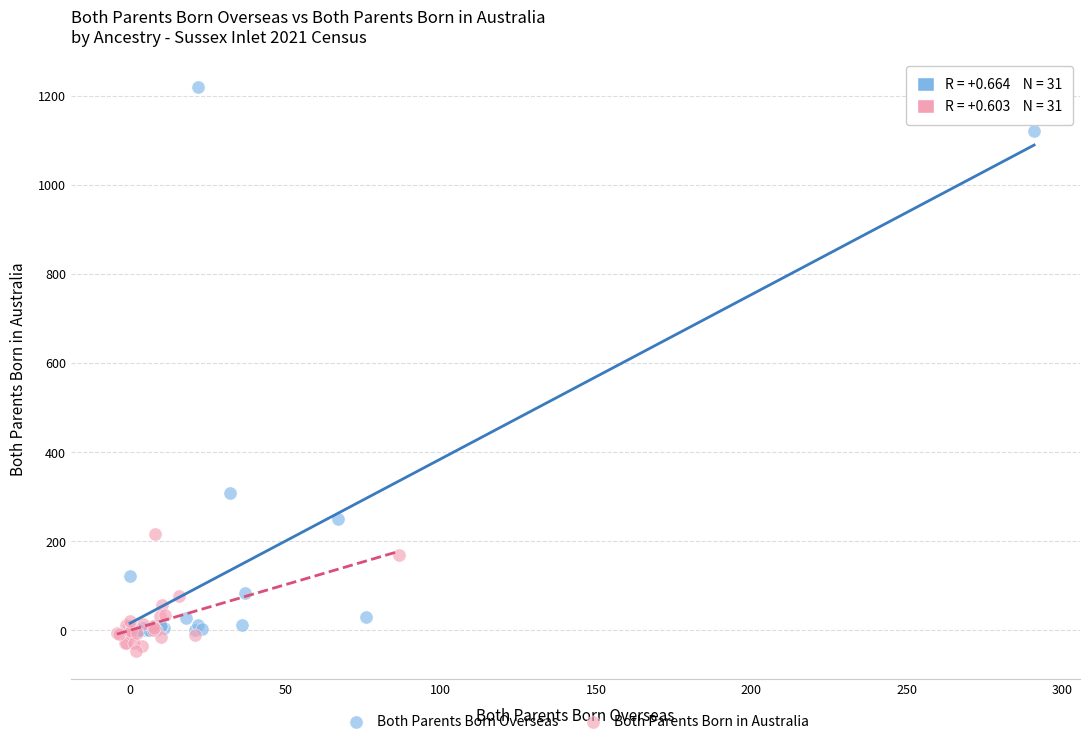

Which series has the widest spread of Y values?

Both Parents Born Overseas